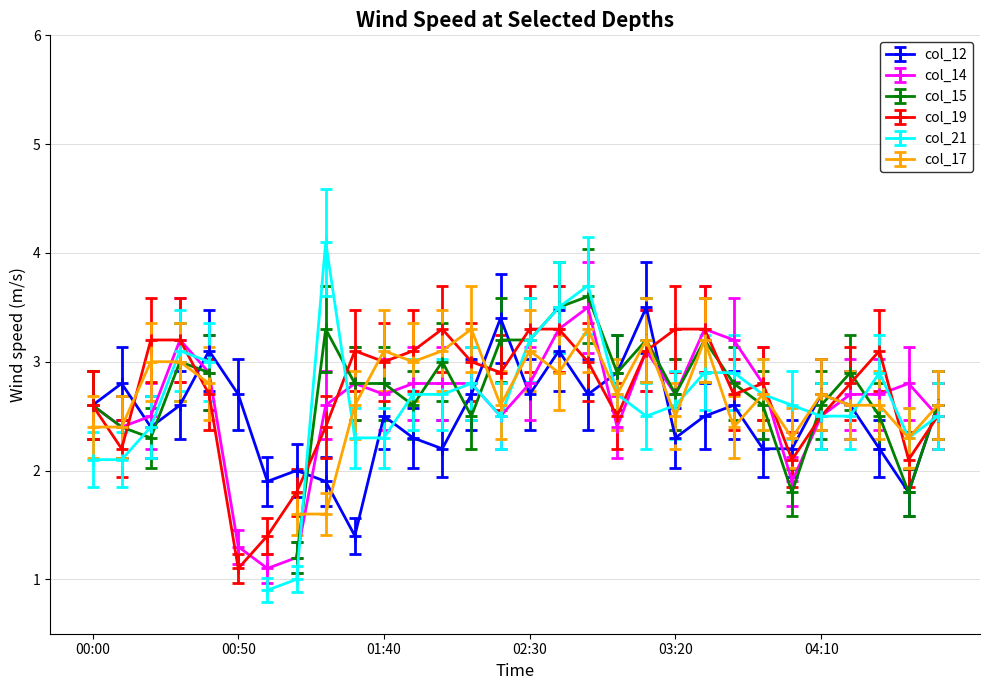

True or false: col_19 has more than 0 interior local peaks.

True